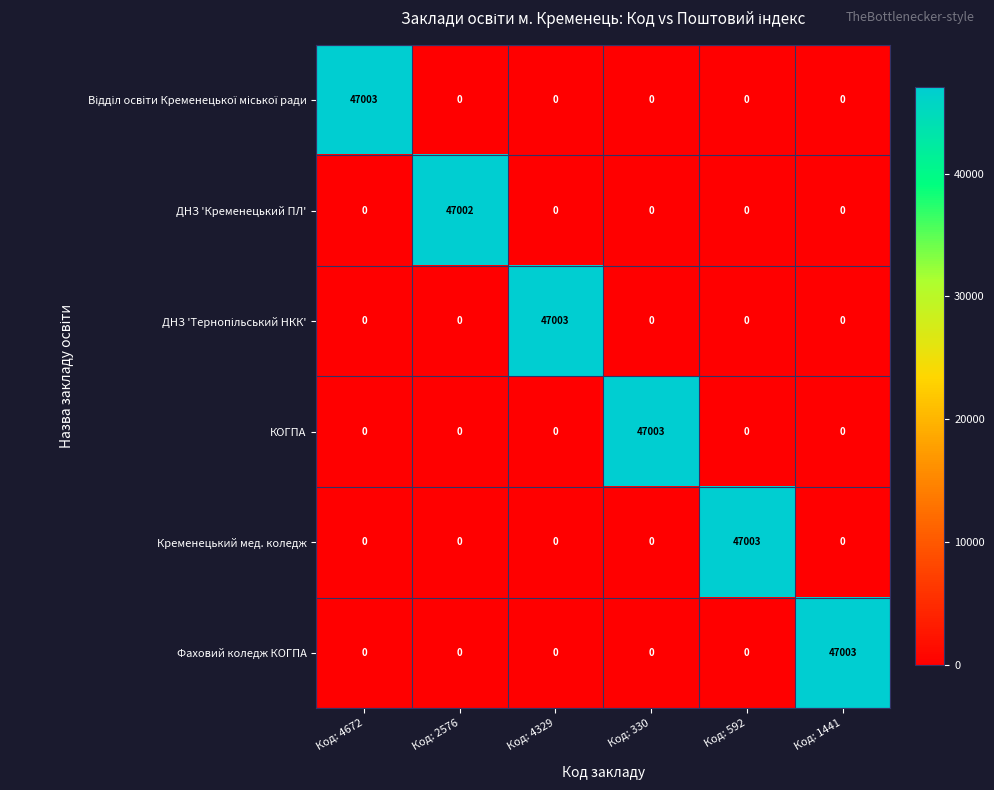

At how many categories does at least one series exceed 21916?

6